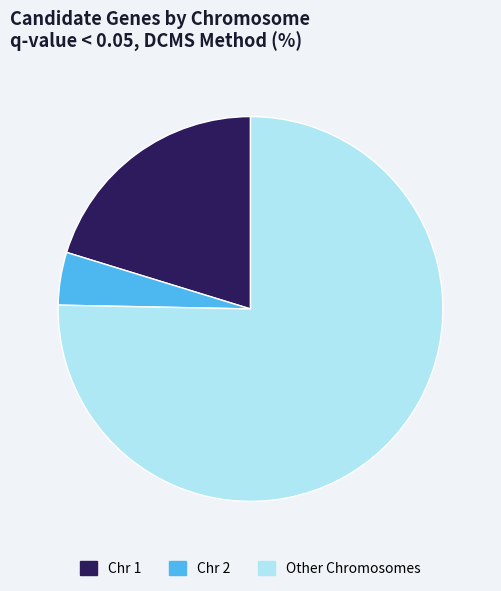

Is there a majority slice in this chart?

Yes